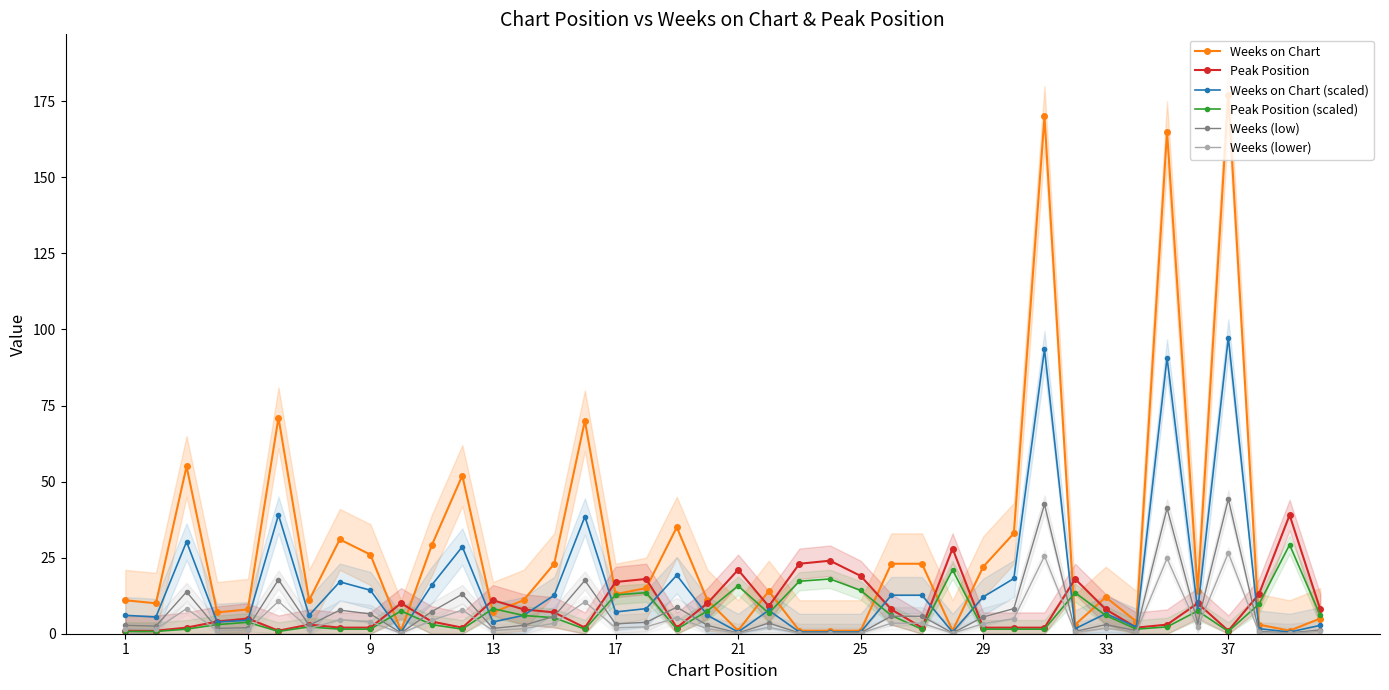

What is the spread (max minus min) of values at 21?

70.2